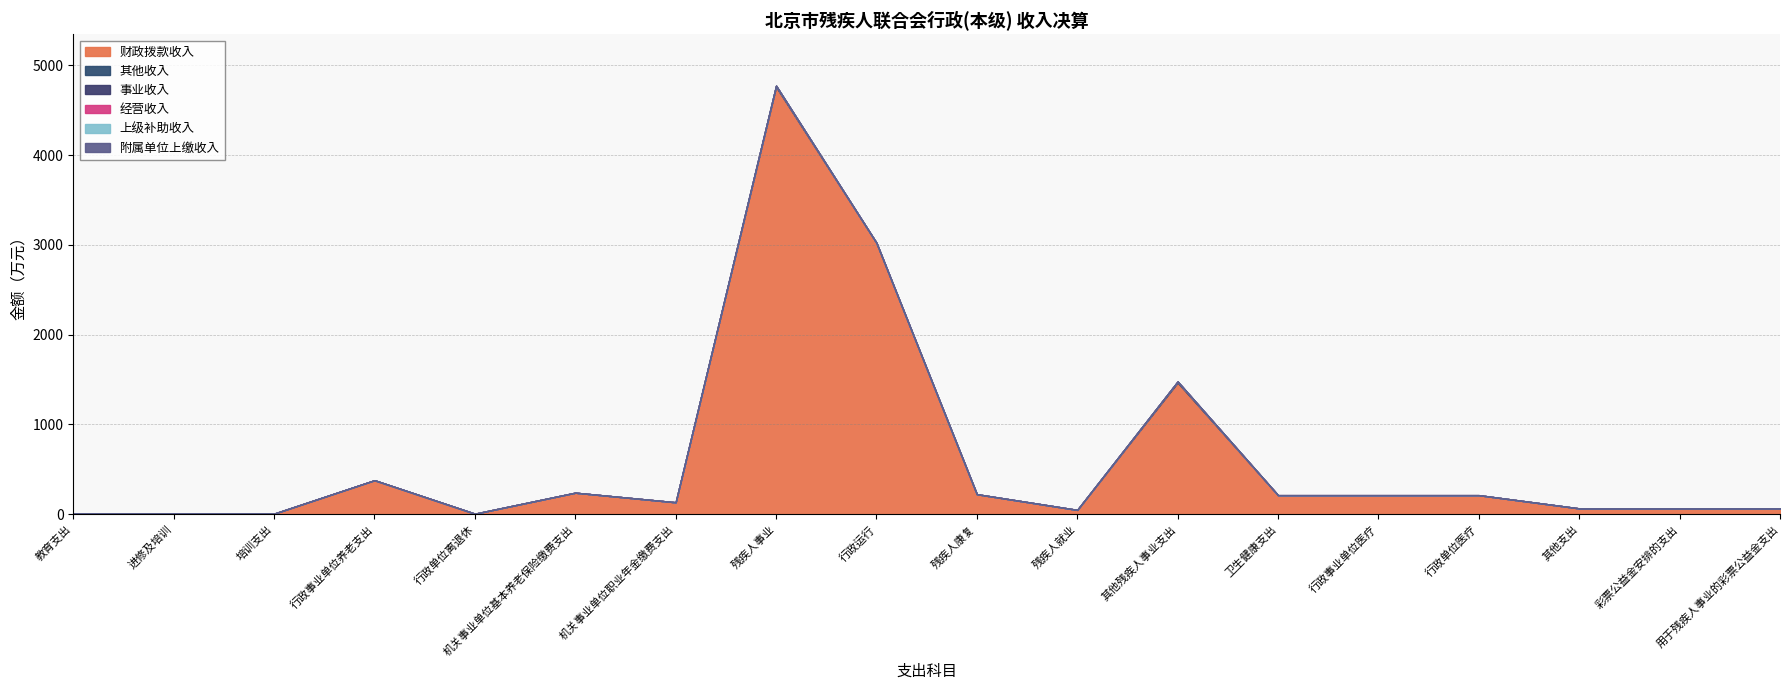

List the labels in order of 其他收入 value, smallest first.

教育支出, 进修及培训, 培训支出, 行政事业单位养老支出, 行政单位离退休, 机关事业单位基本养老保险缴费支出, 机关事业单位职业年金缴费支出, 行政运行, 残疾人康复, 残疾人就业, 卫生健康支出, 行政事业单位医疗, 行政单位医疗, 其他支出, 彩票公益金安排的支出, 用于残疾人事业的彩票公益金支出, 残疾人事业, 其他残疾人事业支出